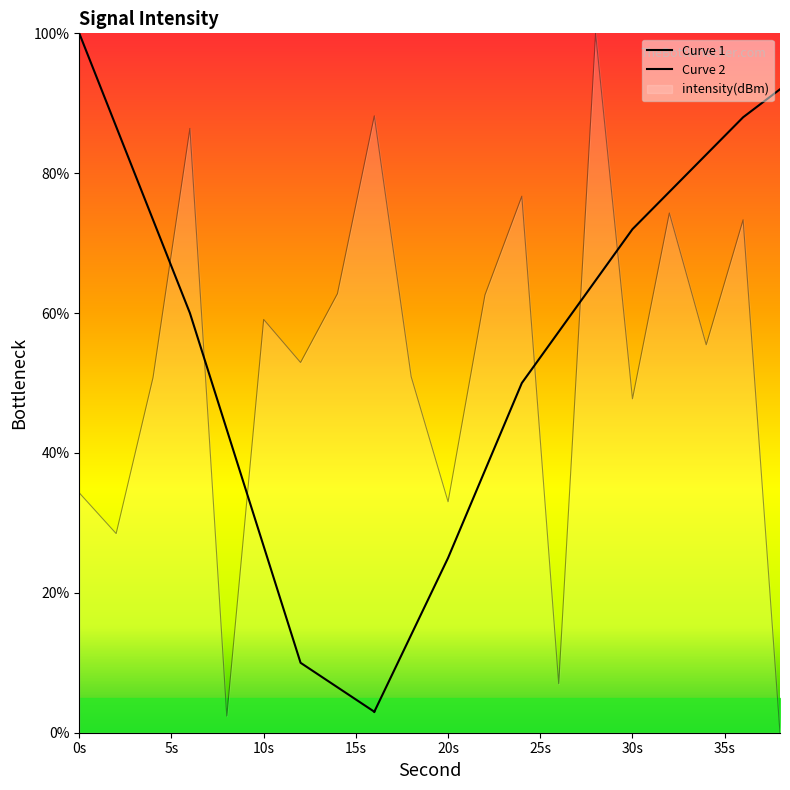

What is the value of the 6th point from the left?

59.1